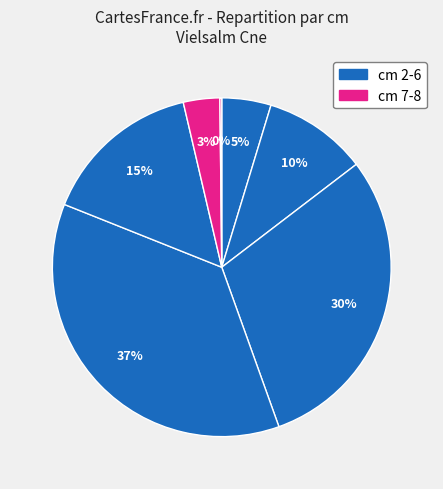

Count the number of slices in the pie.

7